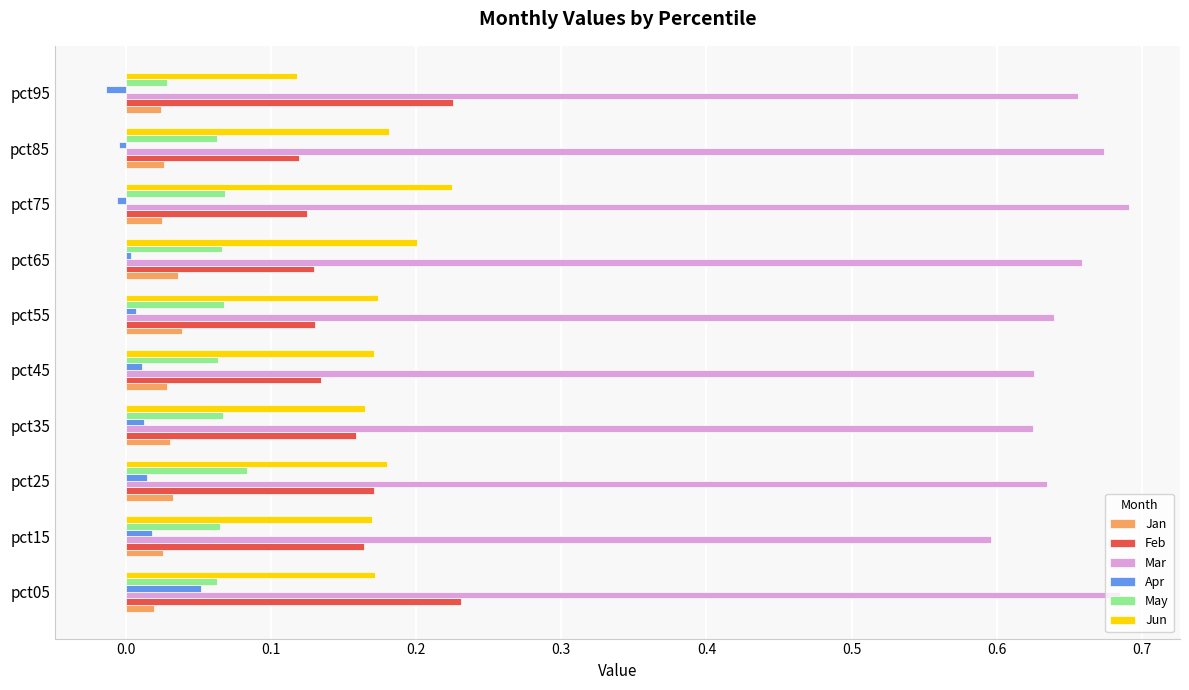

Is the value of Jun at pct35 greater than the value of Mar at pct85?

No